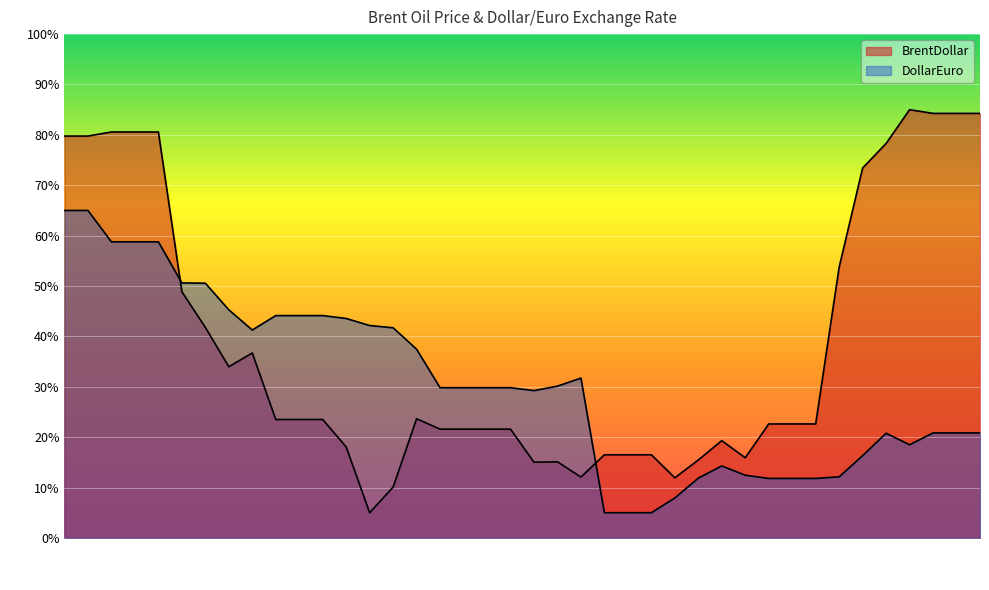

What is the label of the 11th point from the right?

2015-01-29